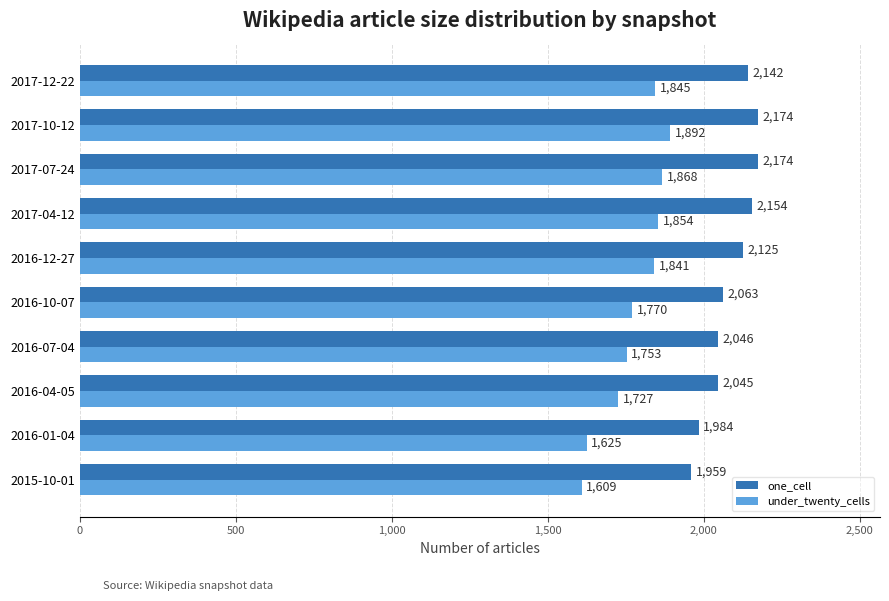

The value of one_cell at 2016-04-05 is 524. True or false?

False